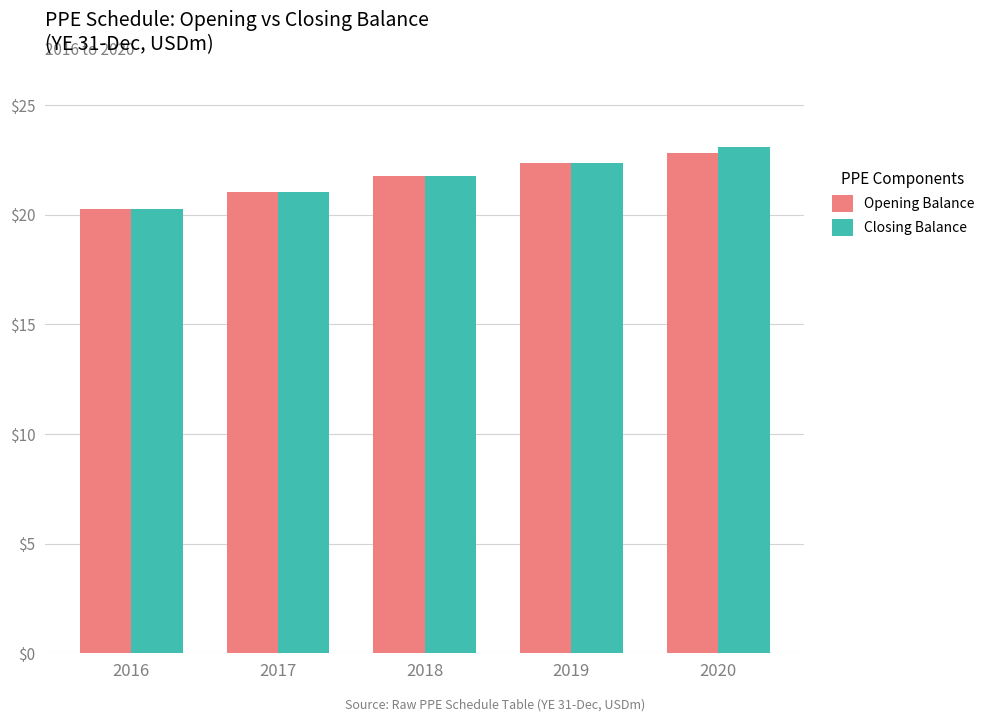

What value does the Closing Balance series have at 2017?

21.1